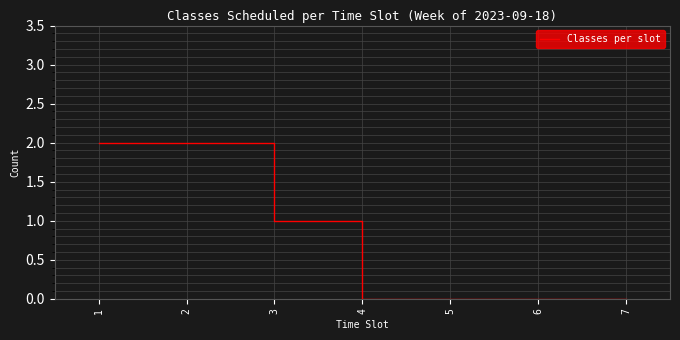

True or false: the data shows 2 at 1.

True